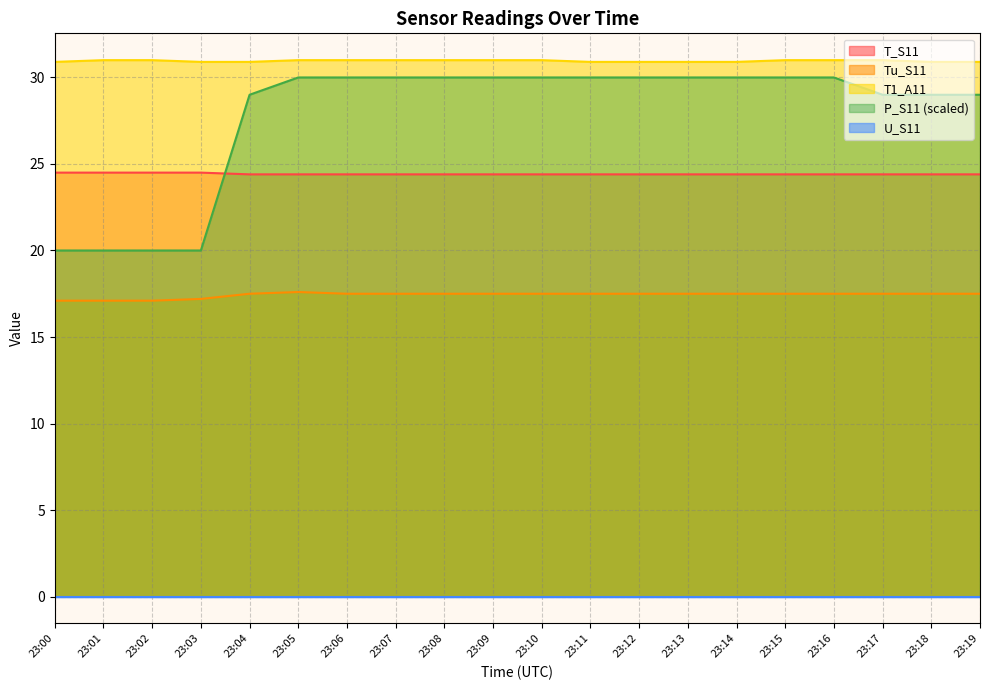

What is the spread (max minus min) of values at 23:14?

30.9